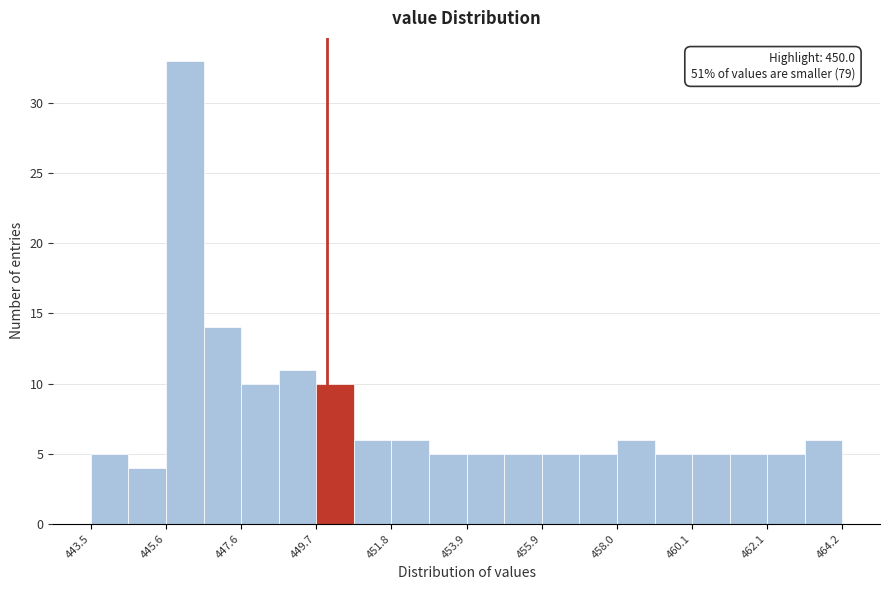

Read against the x-axis, roughly where is the centre of the tallest bar?

446.0